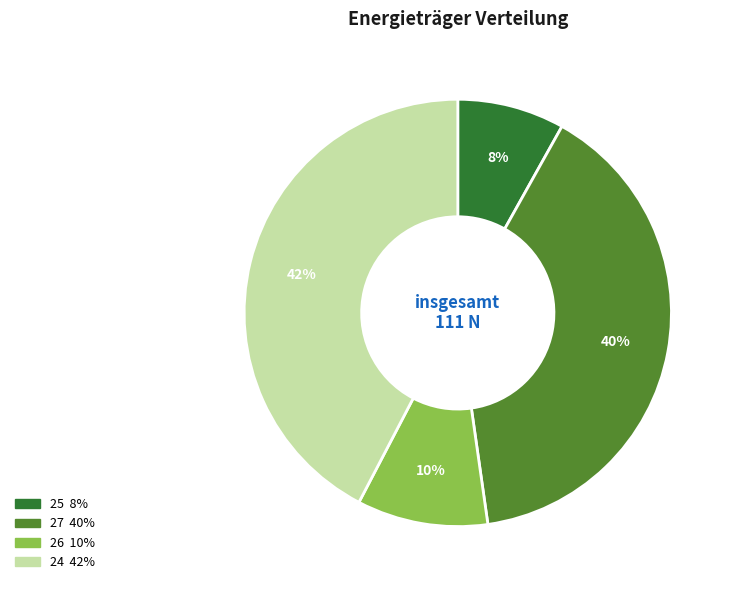

To the nearest percent, what is the difference between the largest and smallest slice percentages?

34%